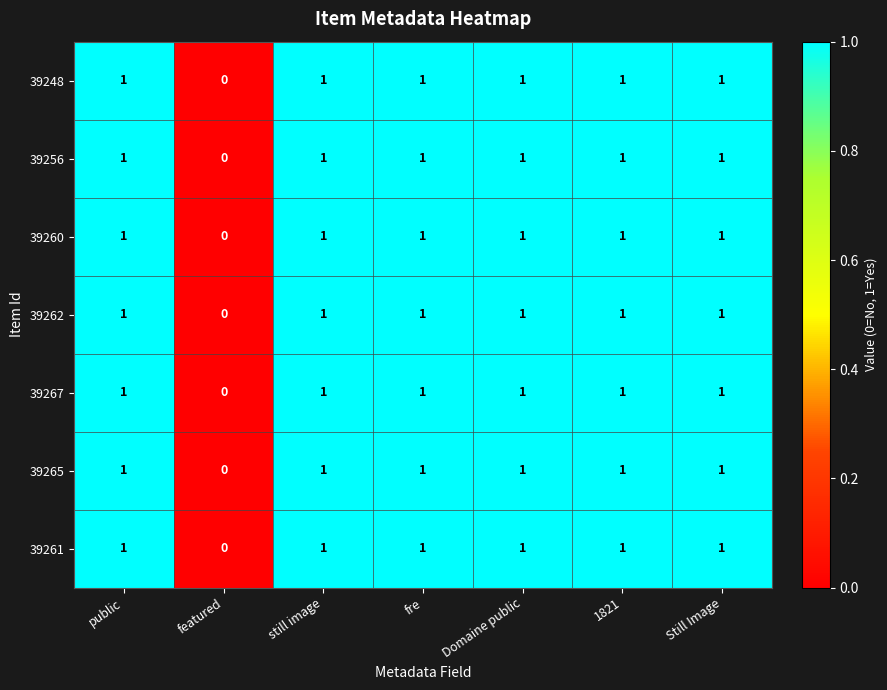

The value of 39261 at Domaine public is 2. True or false?

False